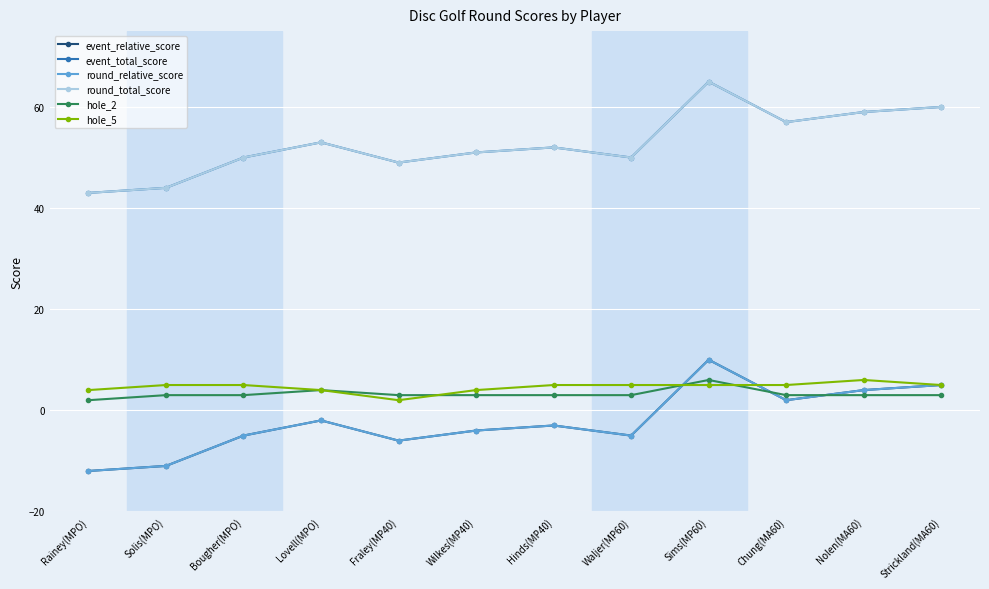

Is this an area chart (filled region under the line)?

No